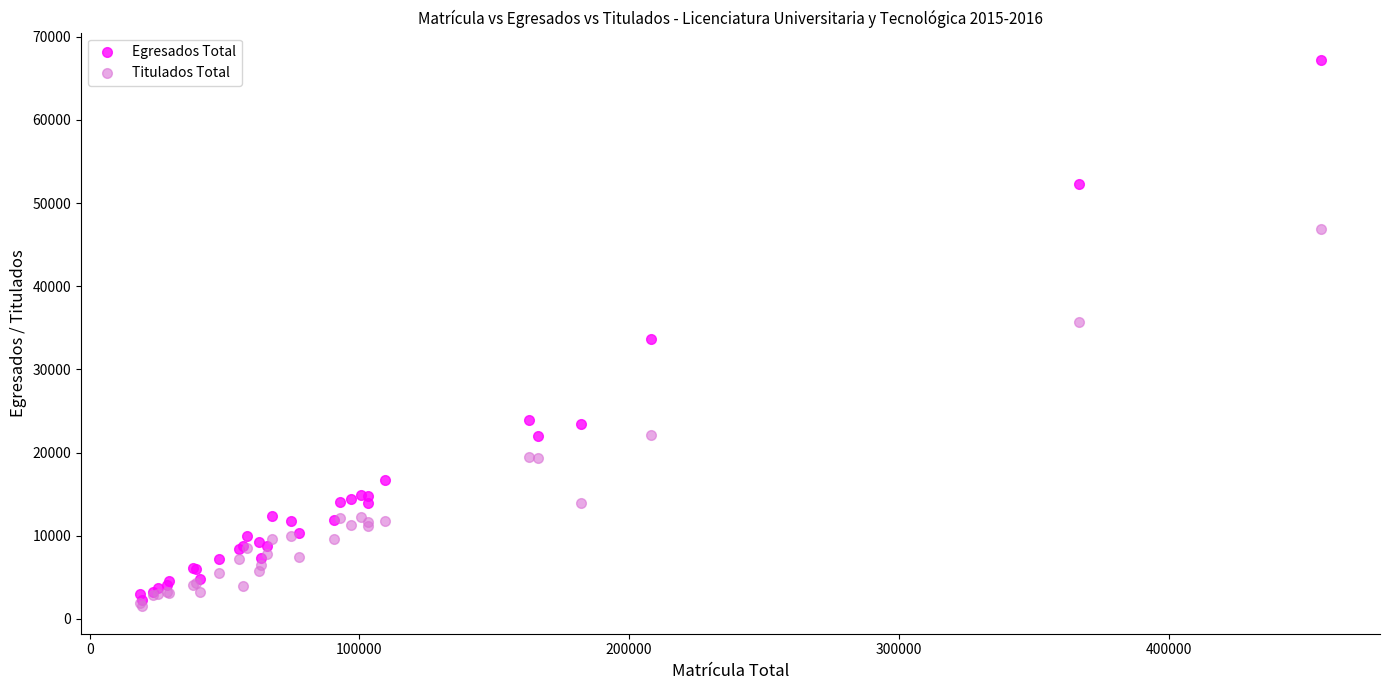

What are all the series names shown in the legend?

Egresados Total, Titulados Total